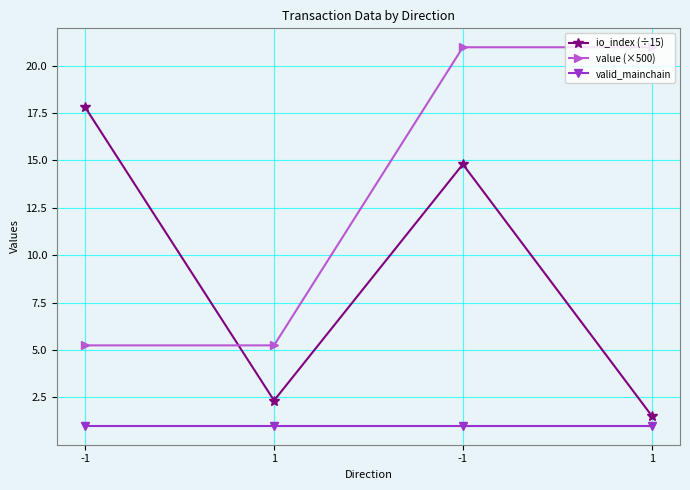

Is this an area chart (filled region under the line)?

No